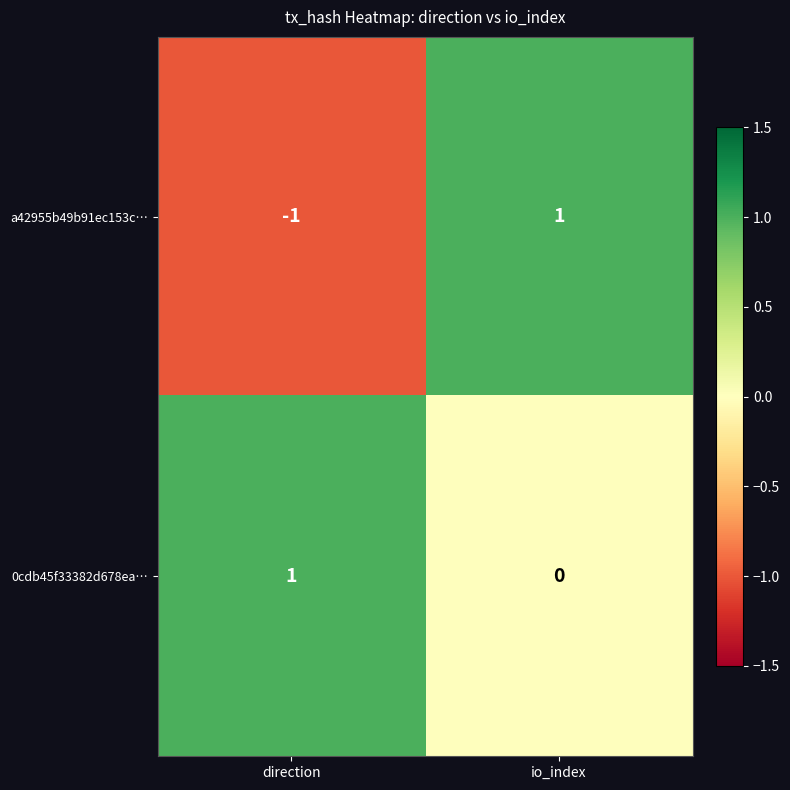

Rank the categories by 0cdb45f33382d678ea… value from highest to lowest.

direction, io_index